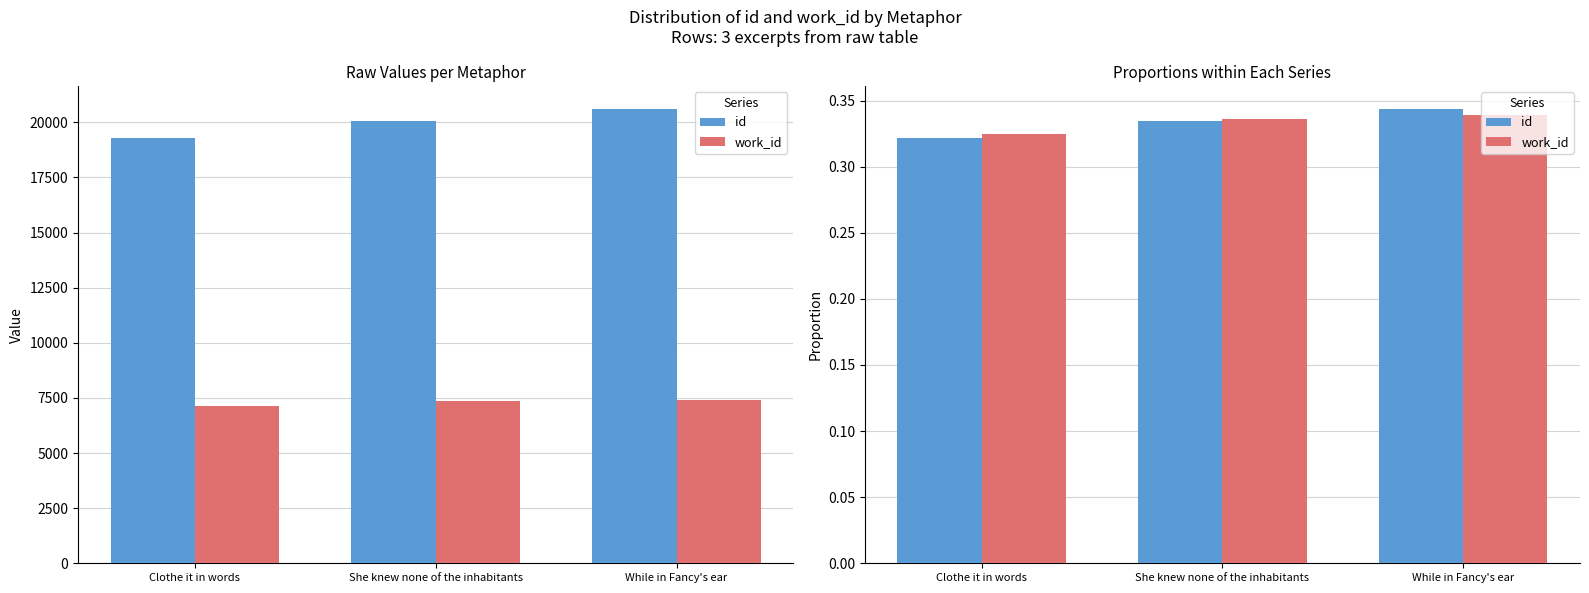

True or false: work_id has a value of 0.3 at Clothe it in words.

True